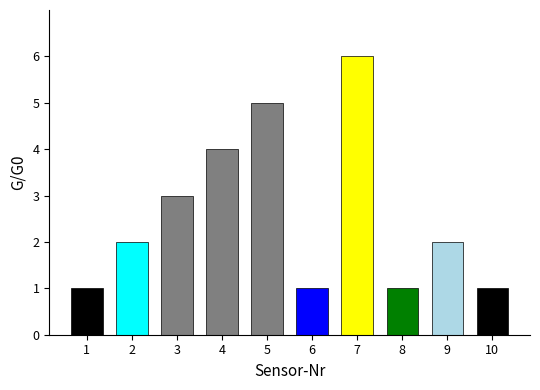

What is the minimum value shown in the chart?

1